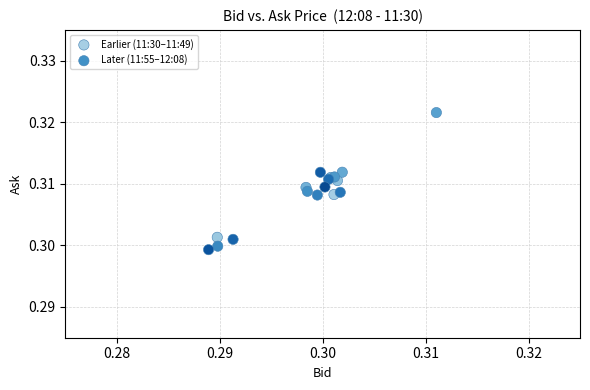

Which series contains the highest Y value?

Earlier (11:30–11:49)